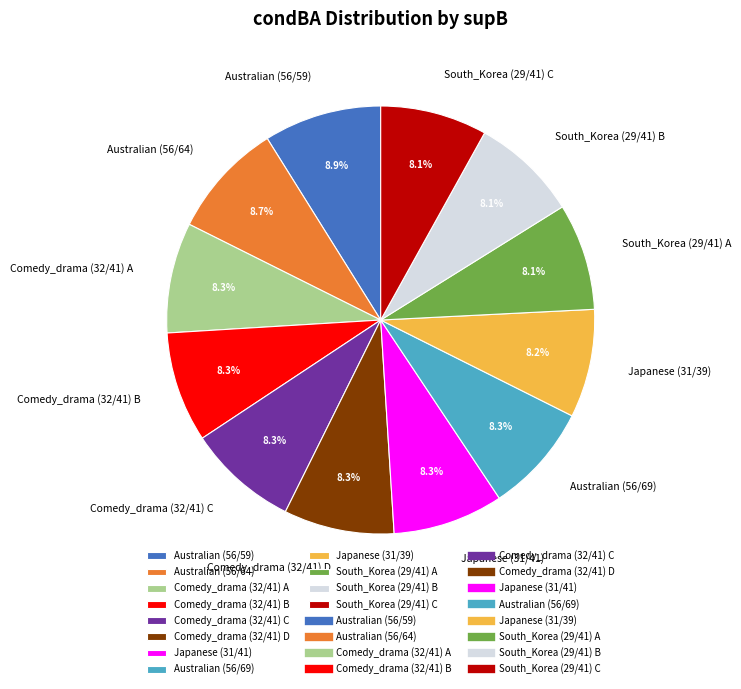

Is there any slice that represents more than half of the pie?

No